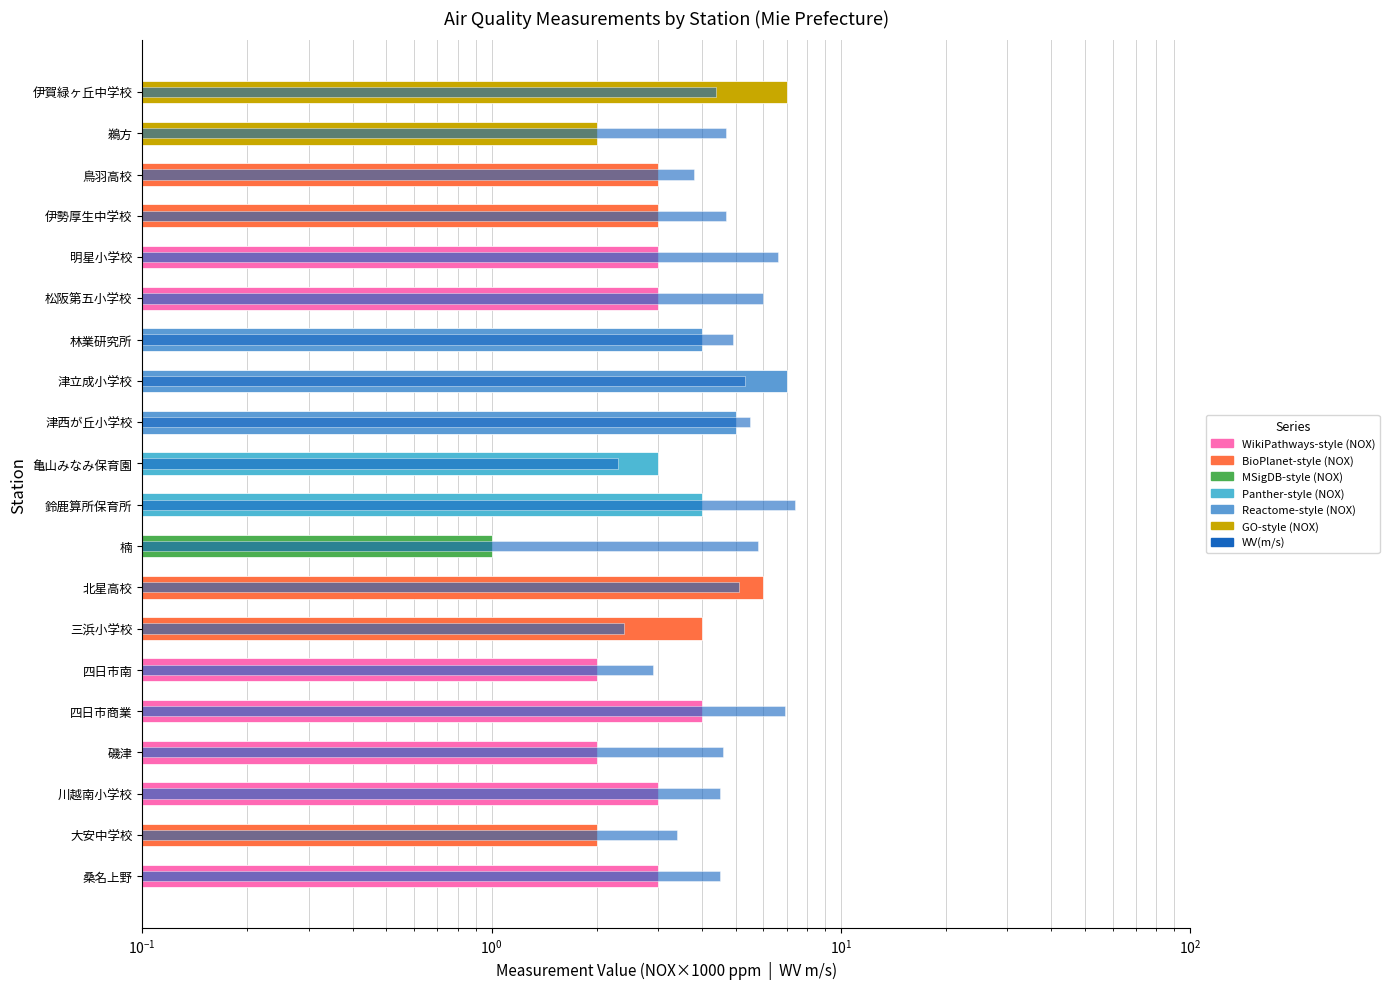

Reading left to right, what are all the values shown in this chart?

NOX(ppm) ×1000: 3.0	2.0	3.0	2.0	4.0	2.0	4.0	6.0	1.0	4.0	3.0	5.0	7.0	4.0	3.0	3.0	3.0	3.0	2.0	7.0
WV(m/s): 4.5	3.4	4.5	4.6	6.9	2.9	2.4	5.1	5.8	7.4	2.3	5.5	5.3	4.9	6.0	6.6	4.7	3.8	4.7	4.4